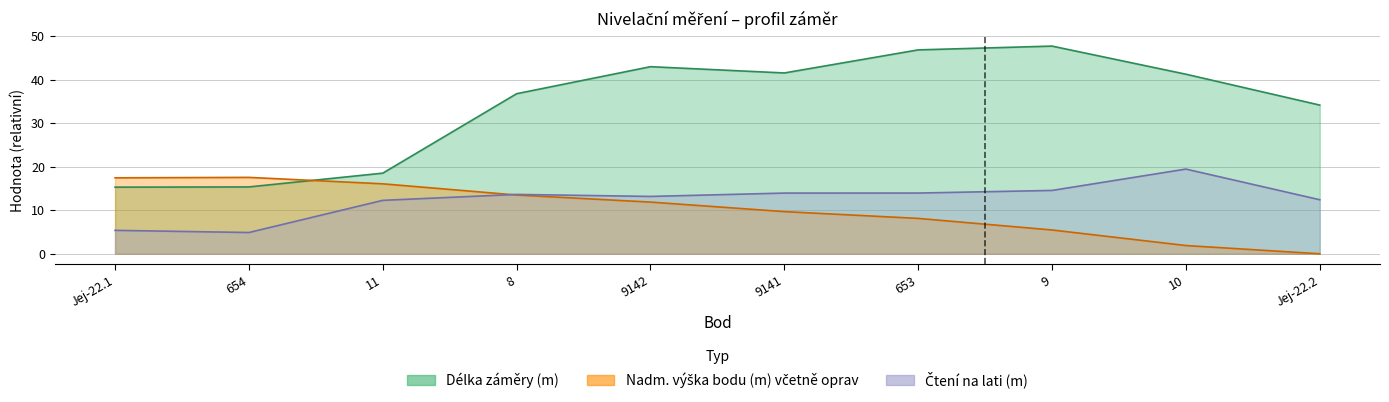

Does the chart display data point markers on the line(s)?

No